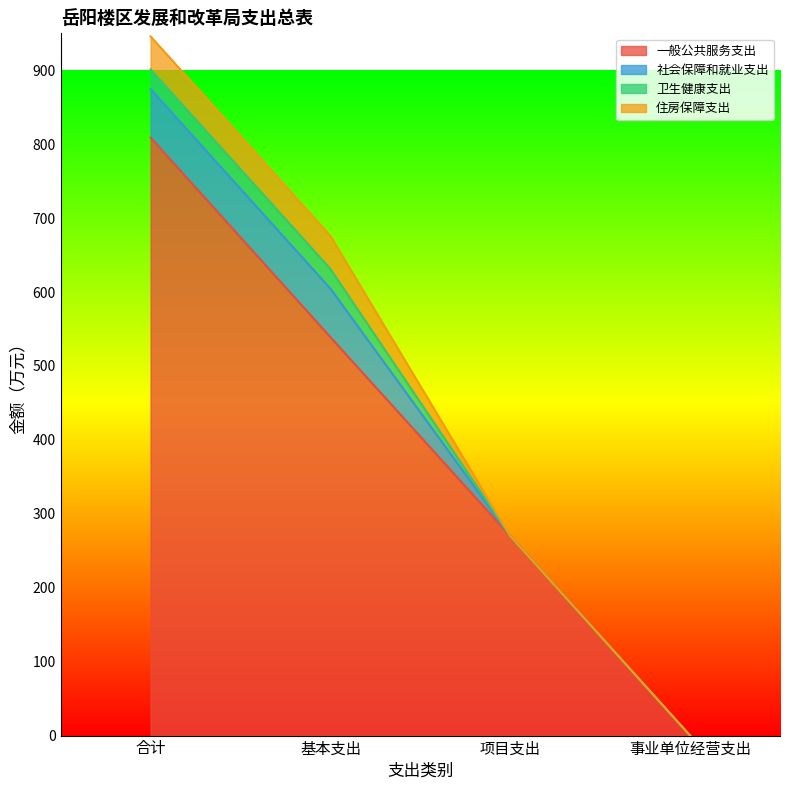

Is it true that 卫生健康支出 equals 26.6 at 合计?

True